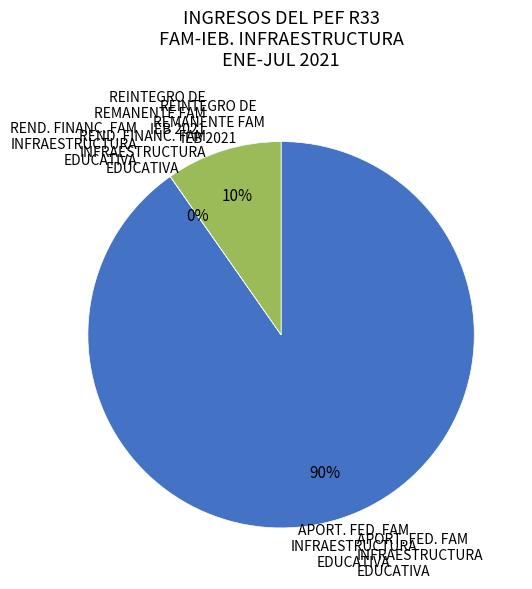

Is the sum of APORT. FED. FAM INFRAESTRUCTURA EDUCATIVA and REINTEGRO DE REMANENTE FAM IEB 2021 greater than half?

Yes